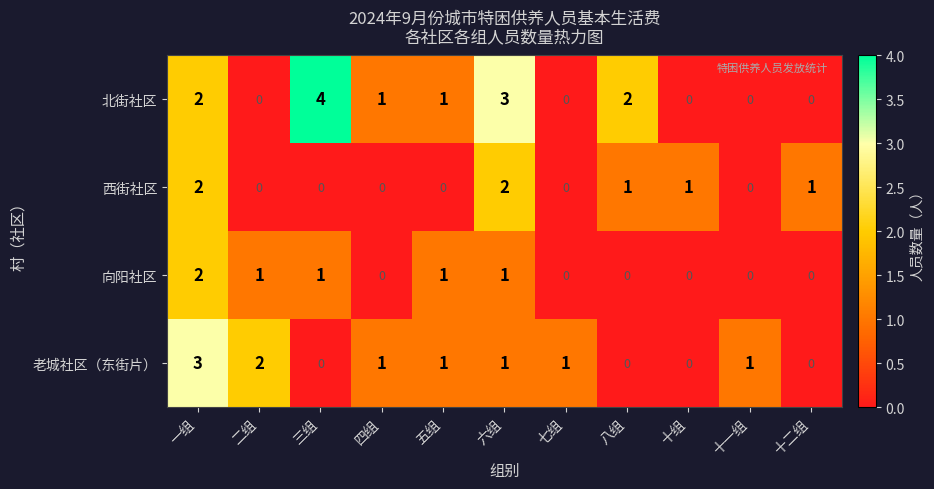

What is the difference between the maximum and minimum values in the 老城社区（东街片） series?

3